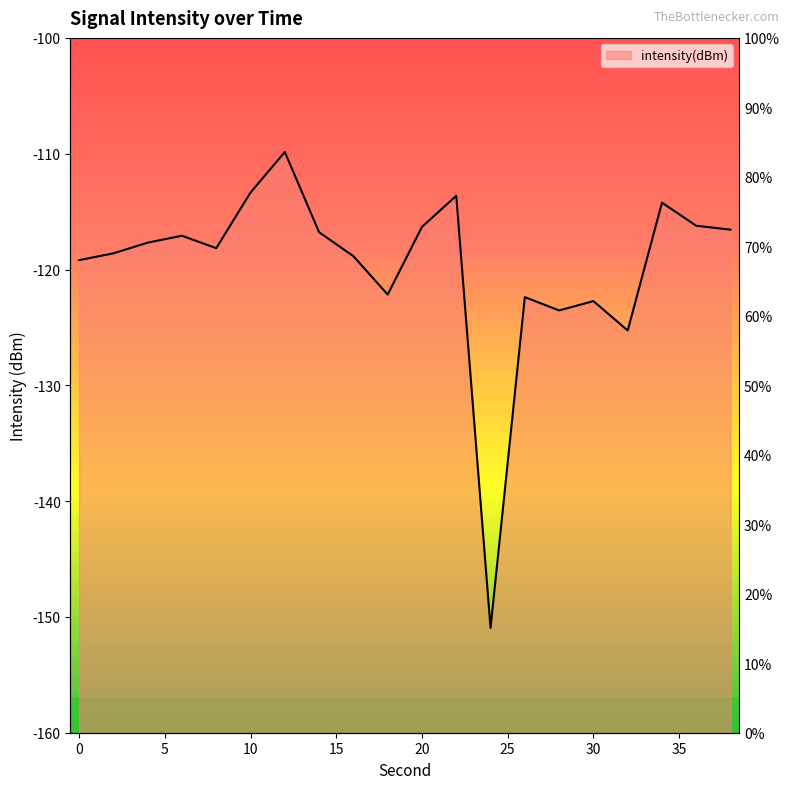

List the labels in order of value, smallest first.

24, 32, 28, 30, 26, 18, 0, 16, 2, 8, 4, 6, 14, 38, 20, 36, 34, 22, 10, 12